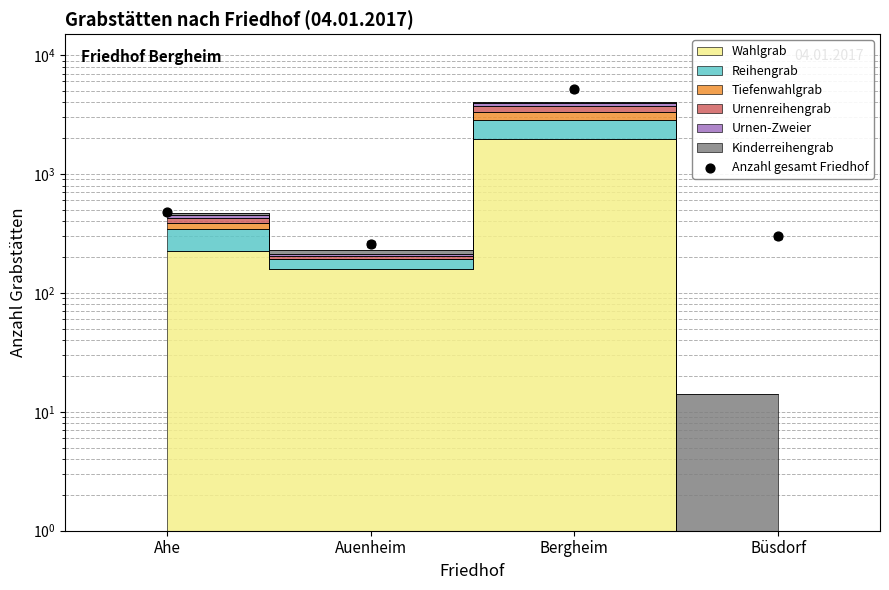

What is the ratio of the value at Auenheim to the value at Ahe?

0.5